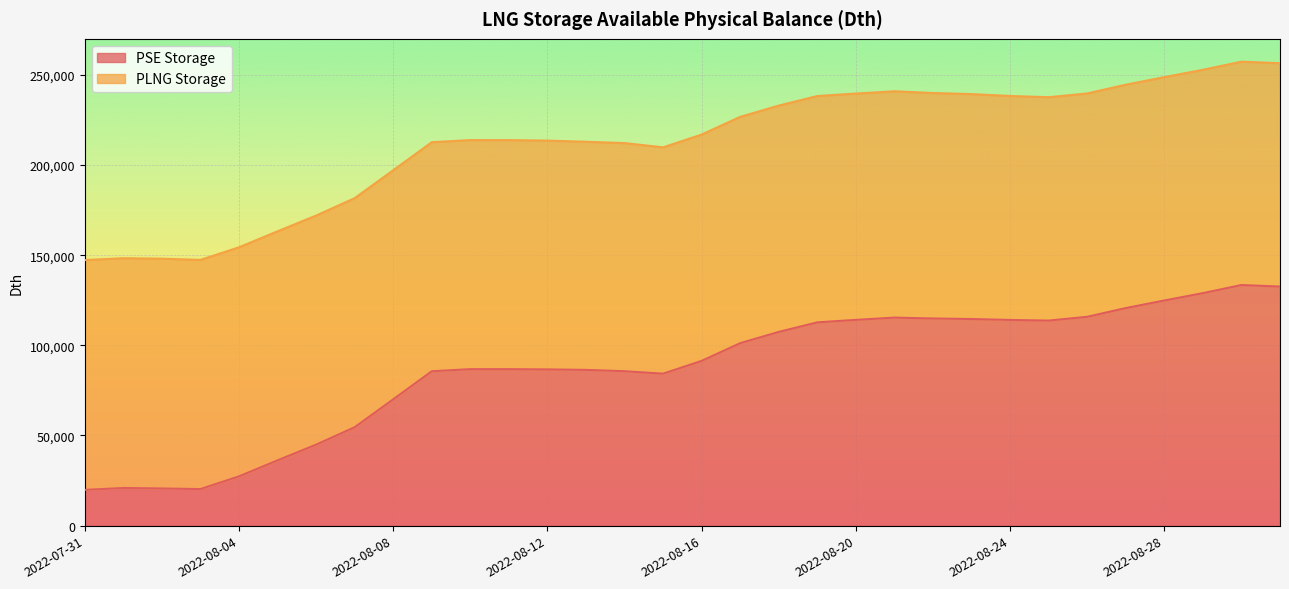

What is the average value?

86655.2